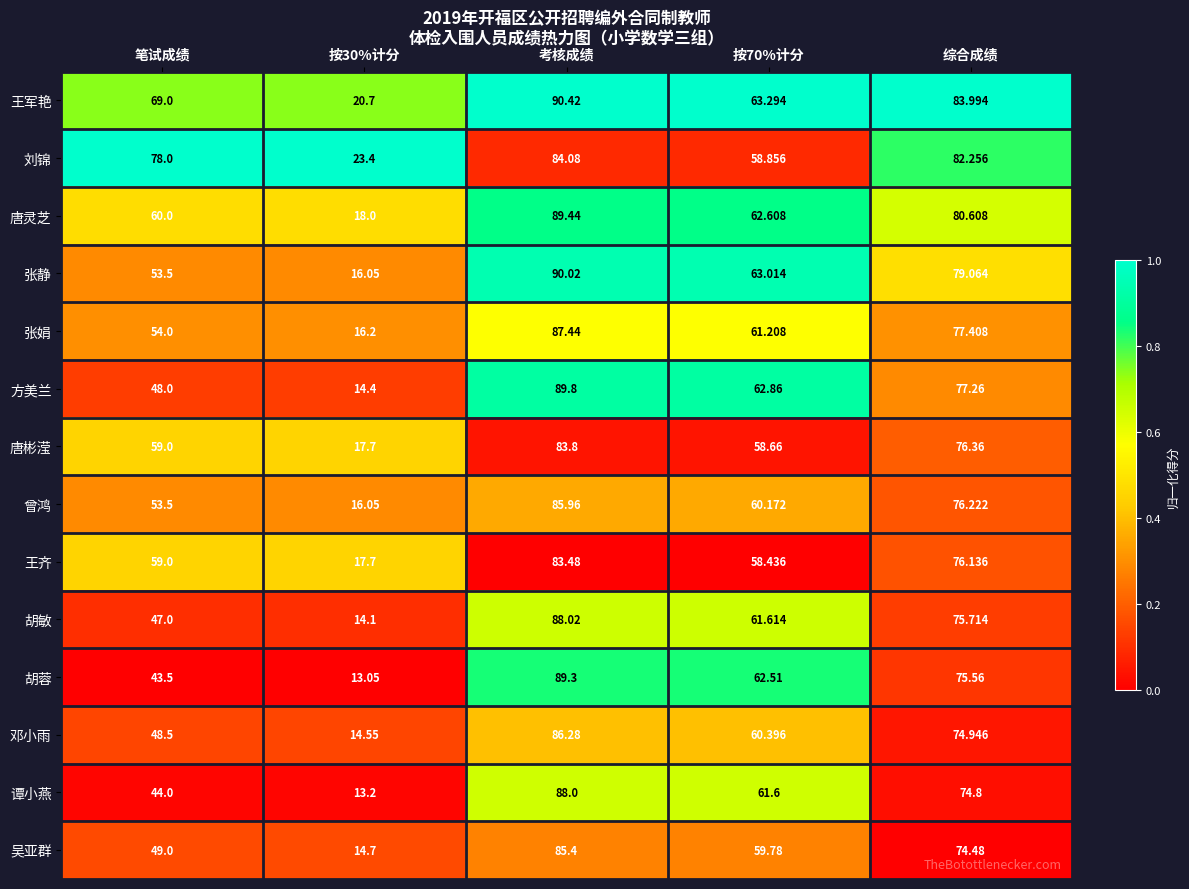

Which series has the largest total across all categories?

王军艳